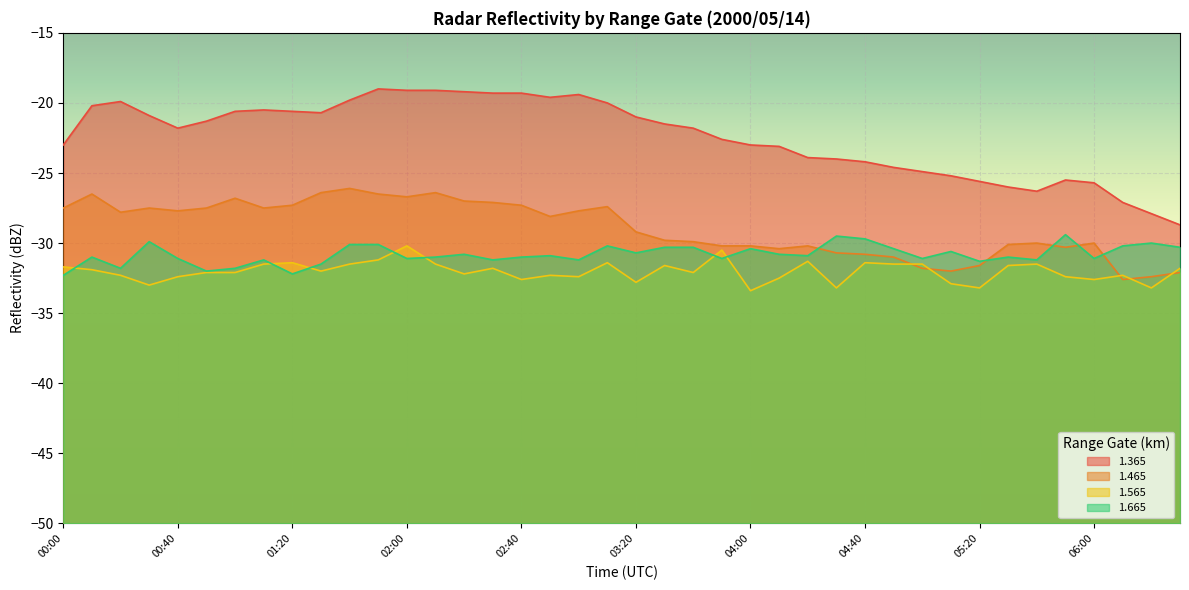

What is the label of the 27th point from the right?

02:10